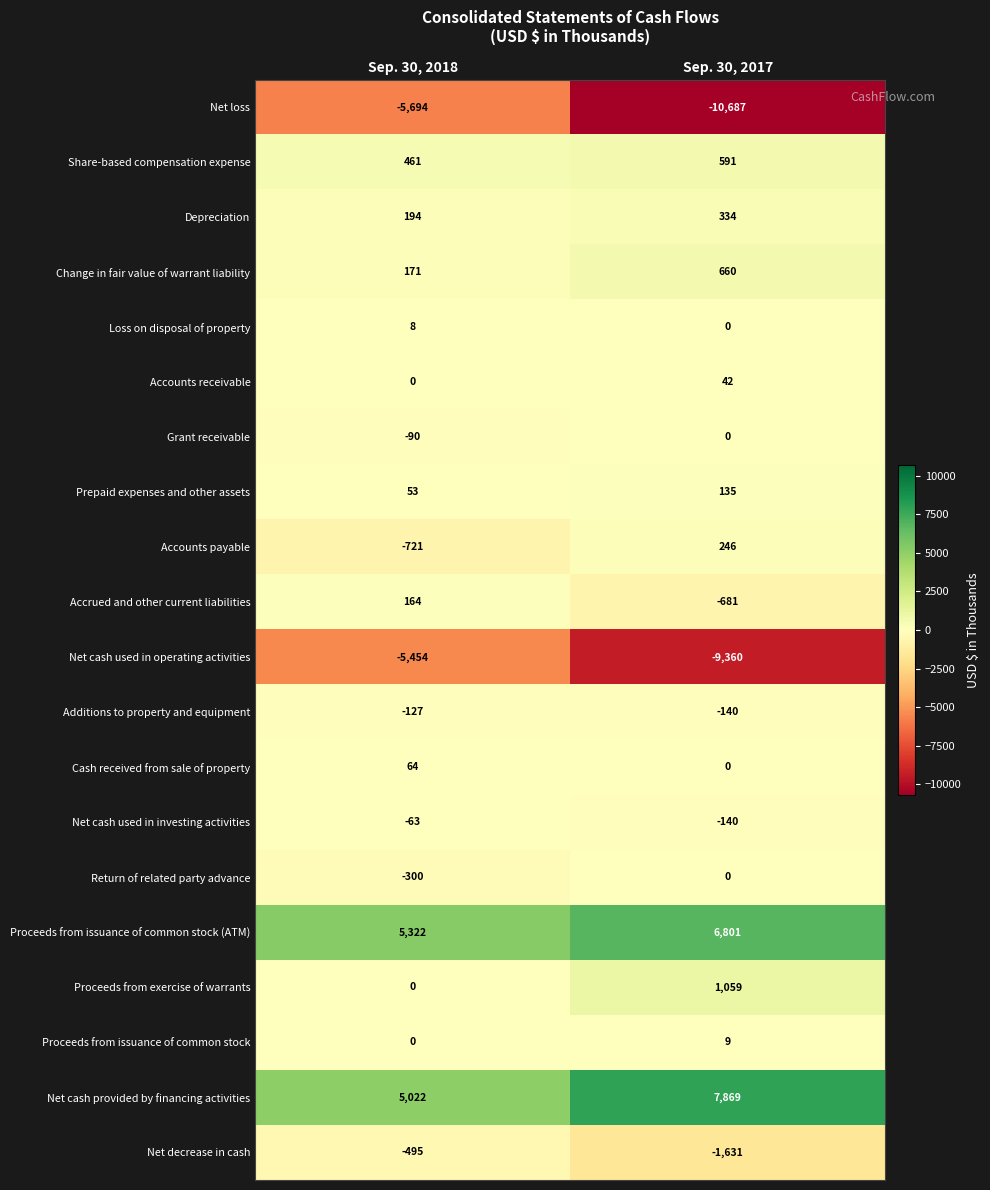

List the labels in order of Accounts payable value, smallest first.

Sep. 30, 2018, Sep. 30, 2017